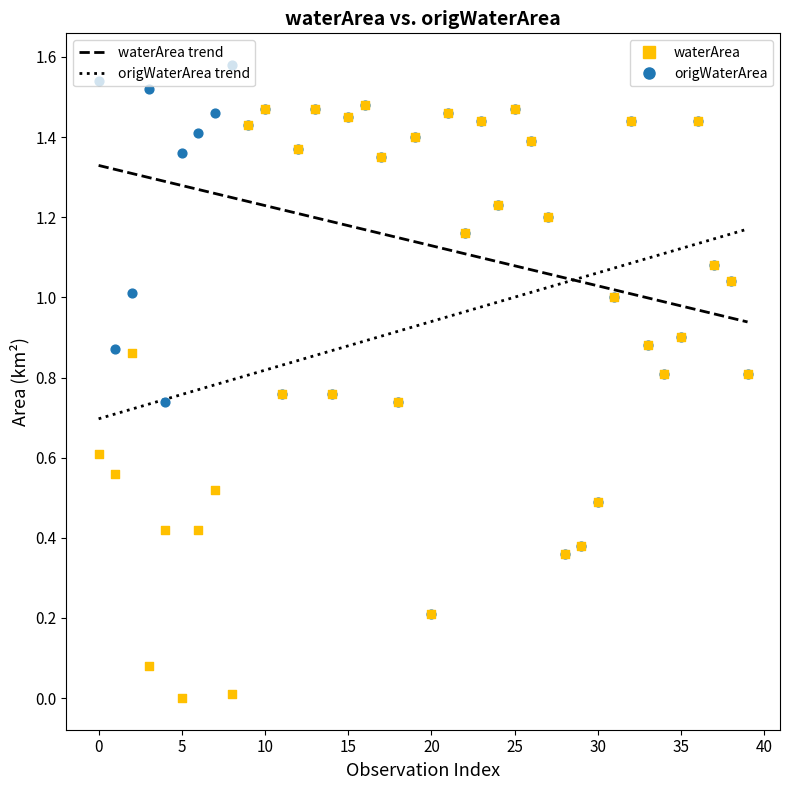

Which series has the widest spread of Y values?

origWaterArea